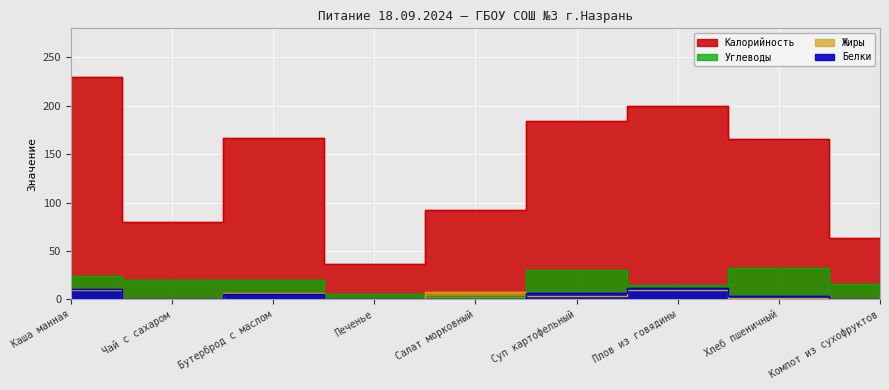

Which category has the lowest value in the Калорийность series?

Печенье